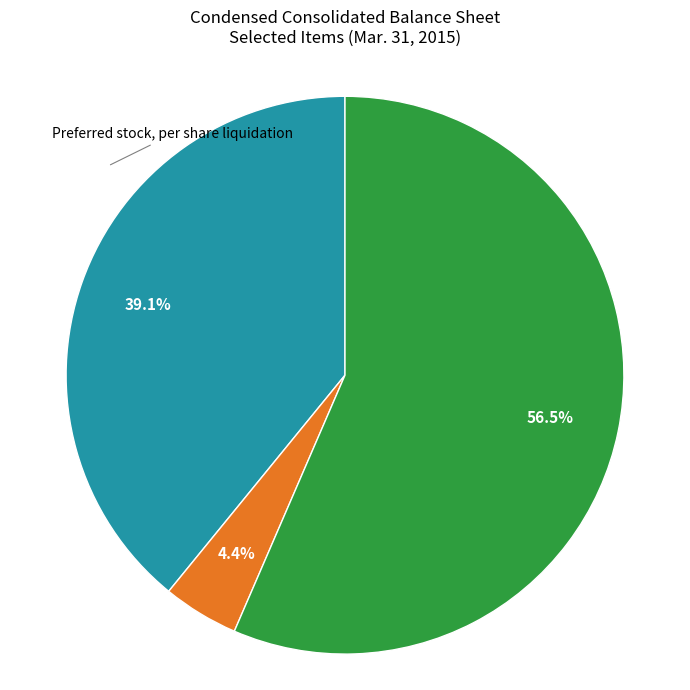

To the nearest percent, what is the average slice percentage?

33%